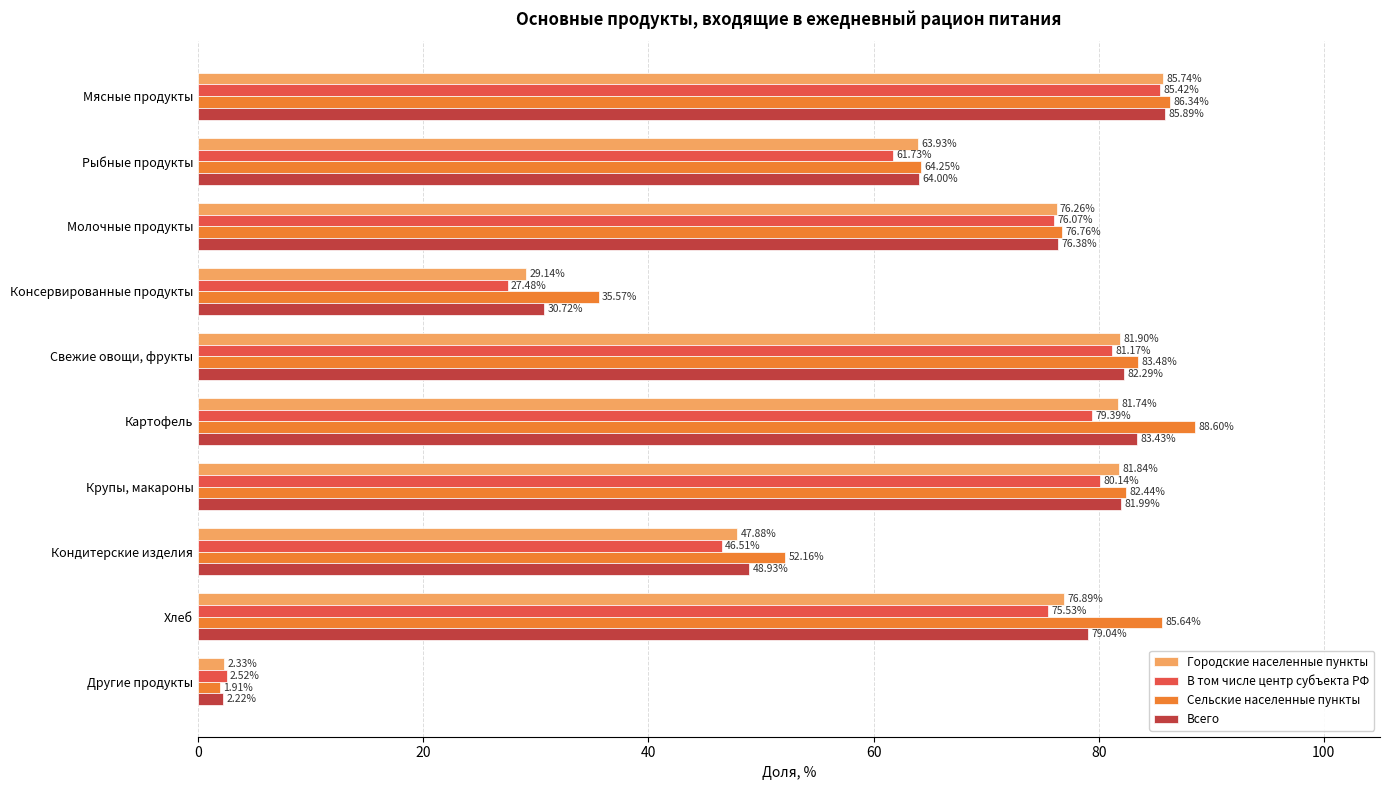

At which category does the chart reach its minimum across all series?

Другие продукты